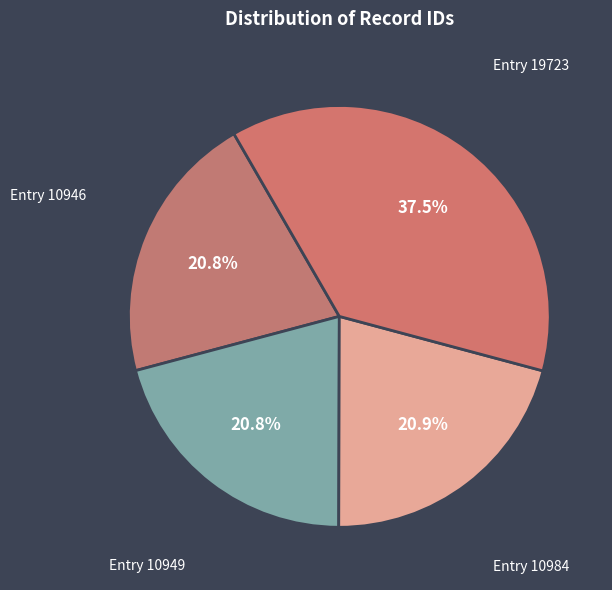

Is the sum of Entry 10949 and Entry 10946 greater than half?

No